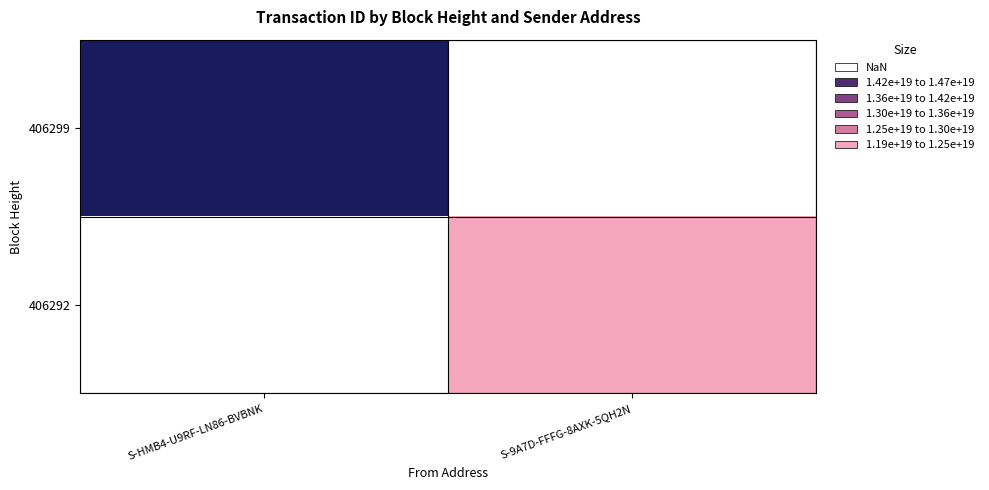

The value of 406299 at S-HMB4-U9RF-LN86-BVBNK is 14727264160522545152.0. True or false?

True